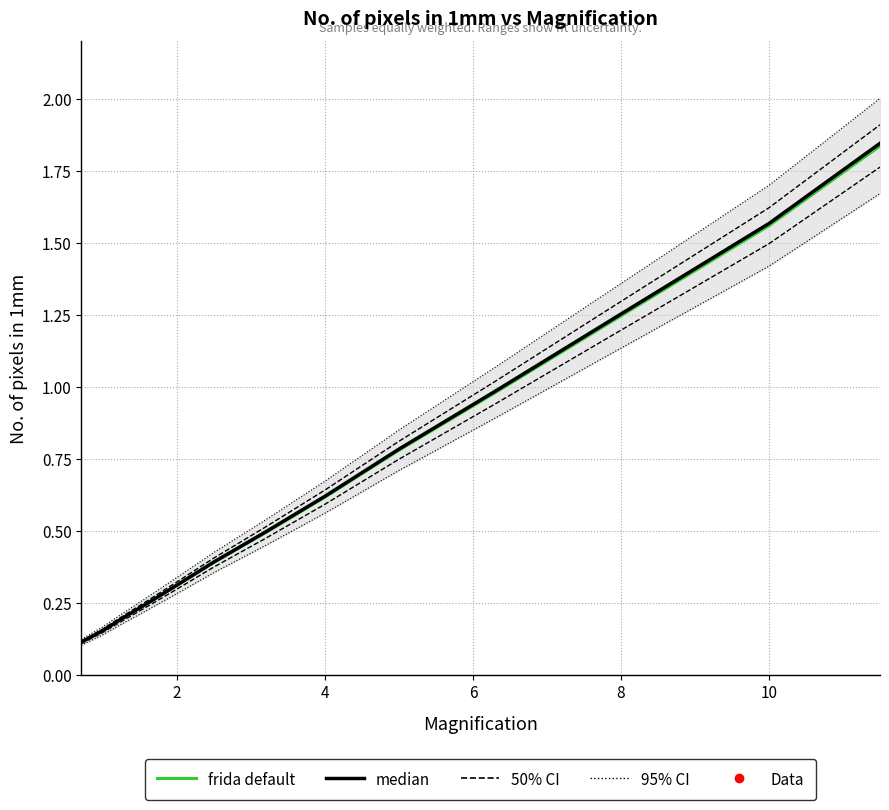

What is the lowest value of the frida default series?

0.1